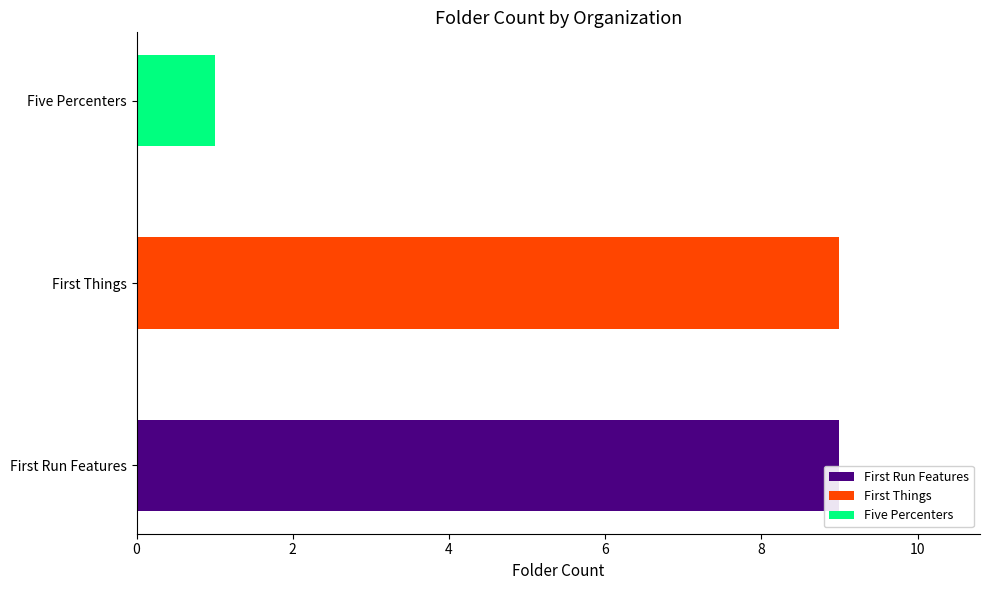

What is the total value across all series at First Things?

9